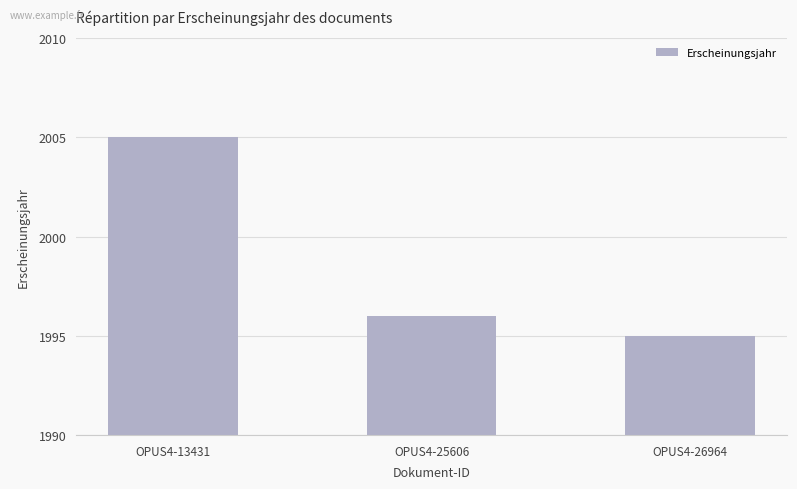

Reading right to left, list all the values displayed in this chart.

1995	1996	2005